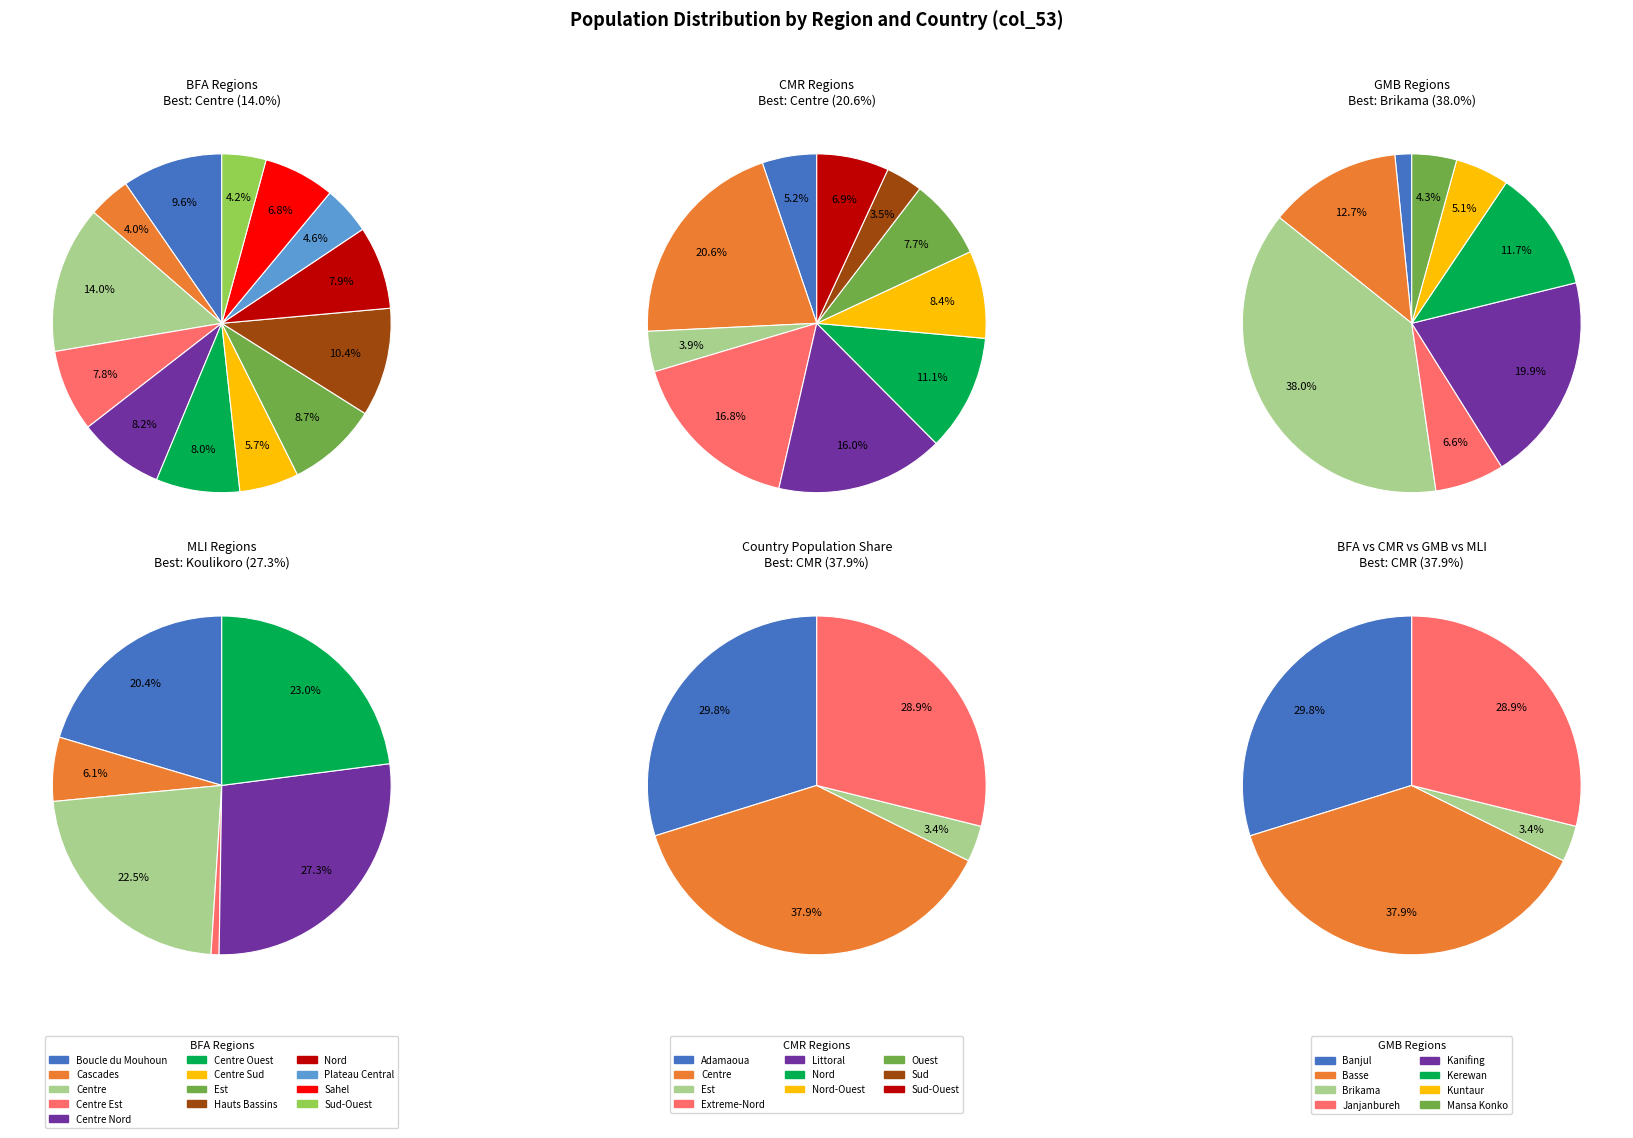

True or false: NER accounts for 1% of the total.

False